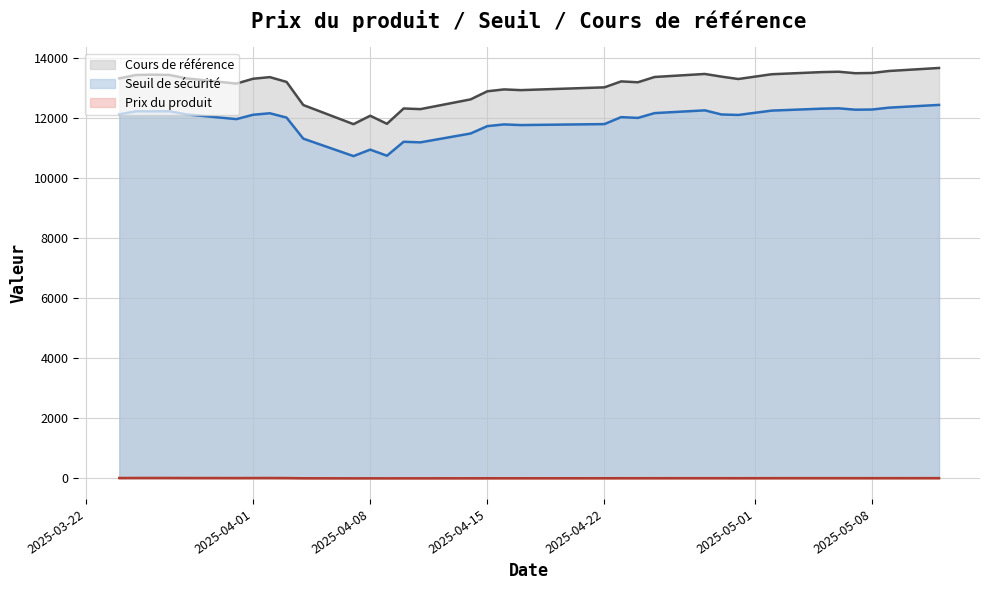

Where does the Prix du produit series first go above 7?

2025-03-24